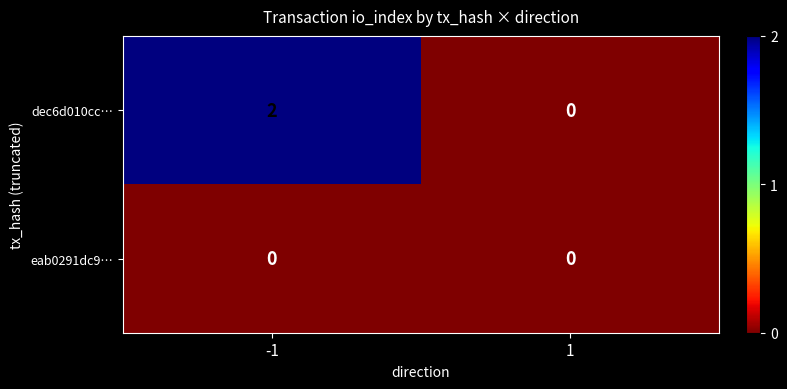

Between -1 and 1, which series saw the biggest shift?

dec6d010cc…